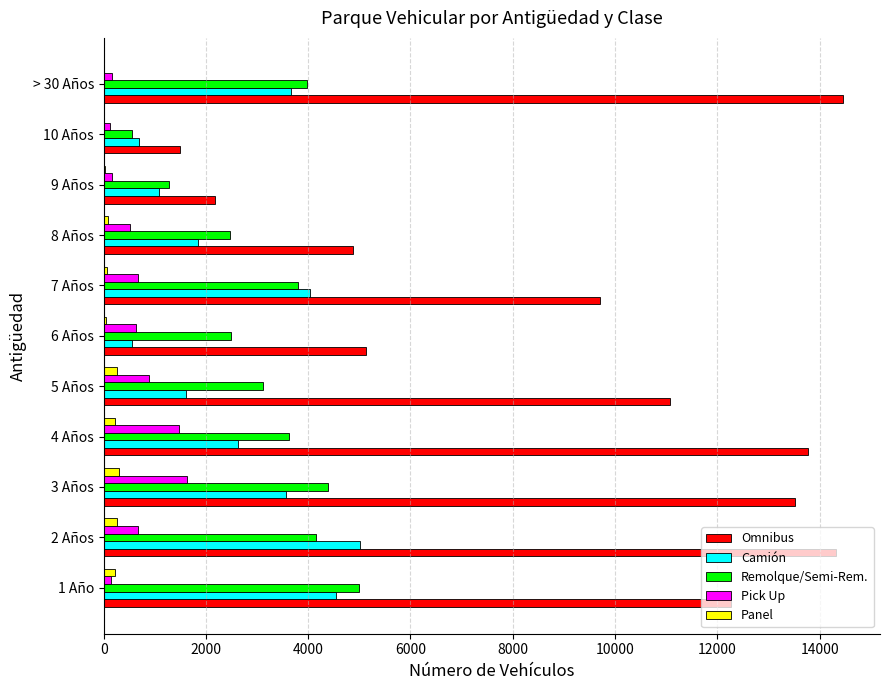

Is the value of Pick Up at 6 Años greater than the value of Omnibus at 10 Años?

No